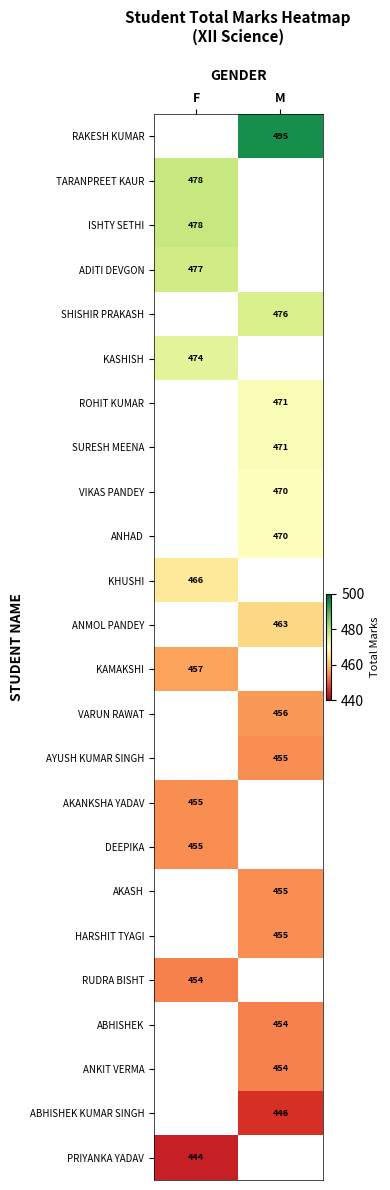

The value of AKANKSHA YADAV at F is 455. True or false?

True